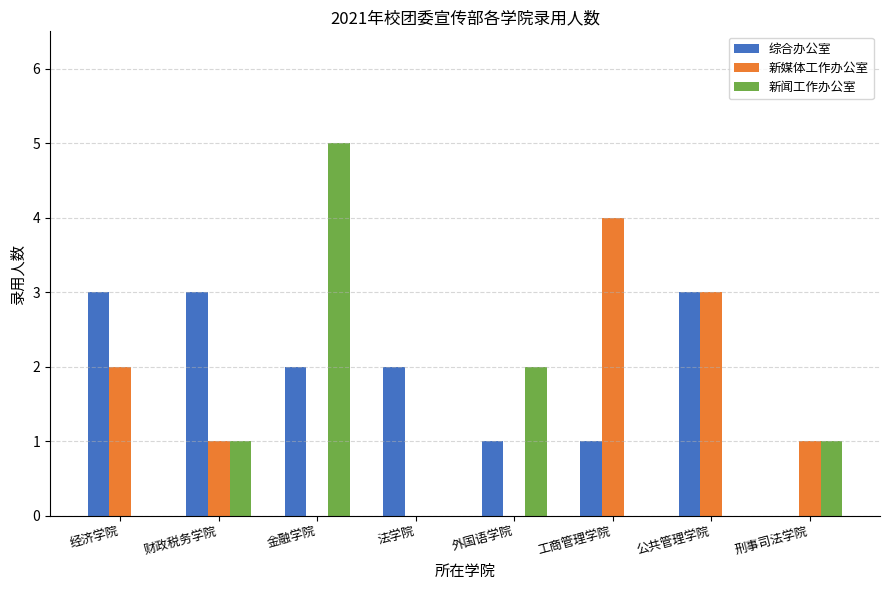

At which category is the sum across all series the highest?

金融学院